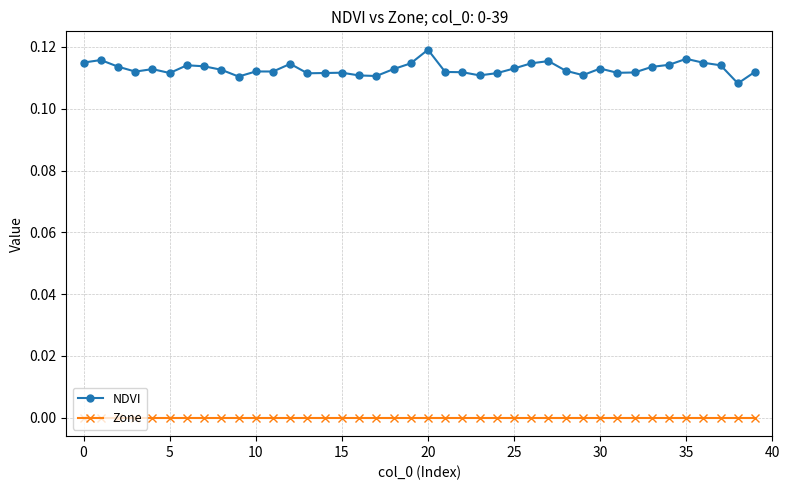

True or false: Zone and NDVI intersect in this chart.

False